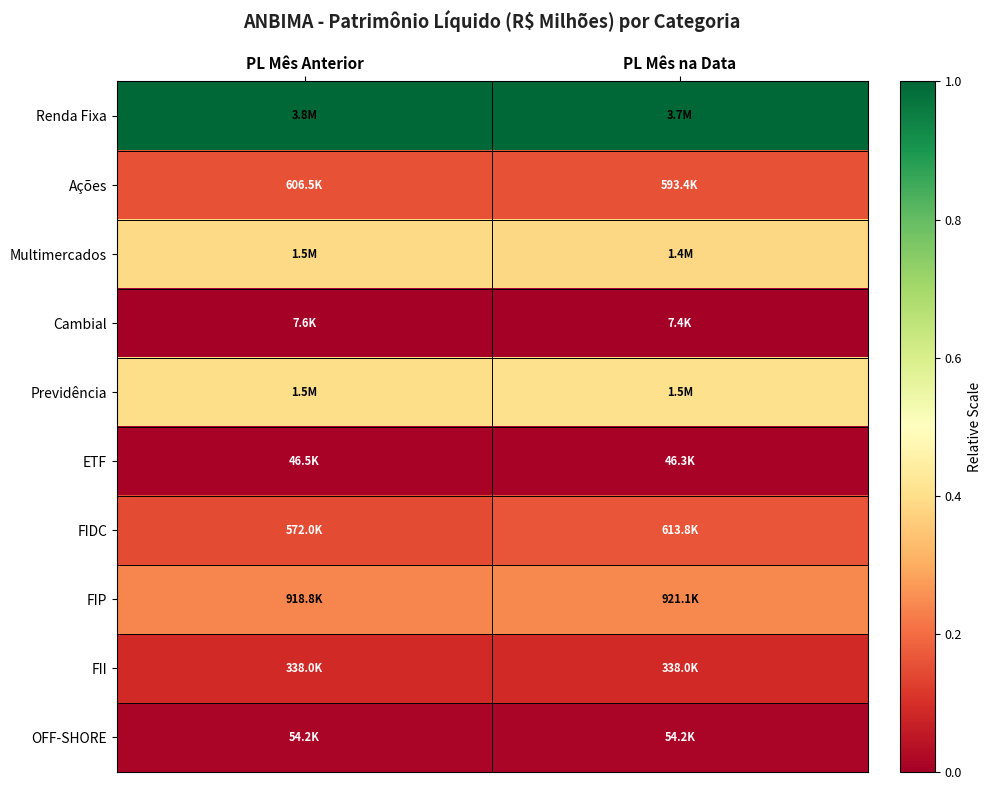

Which series has the largest total across all categories?

Renda Fixa